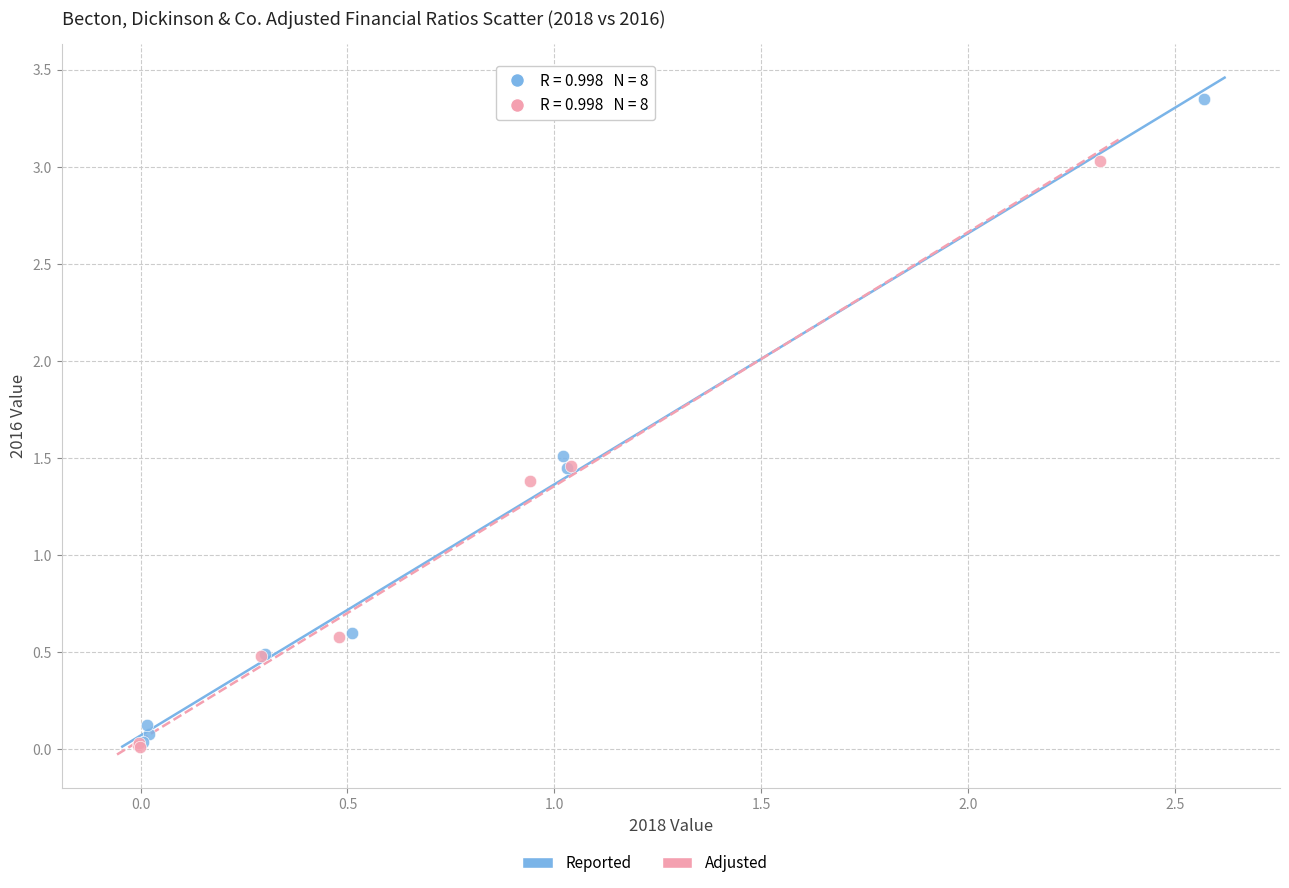

Which series has the largest Y range (max minus min)?

Reported